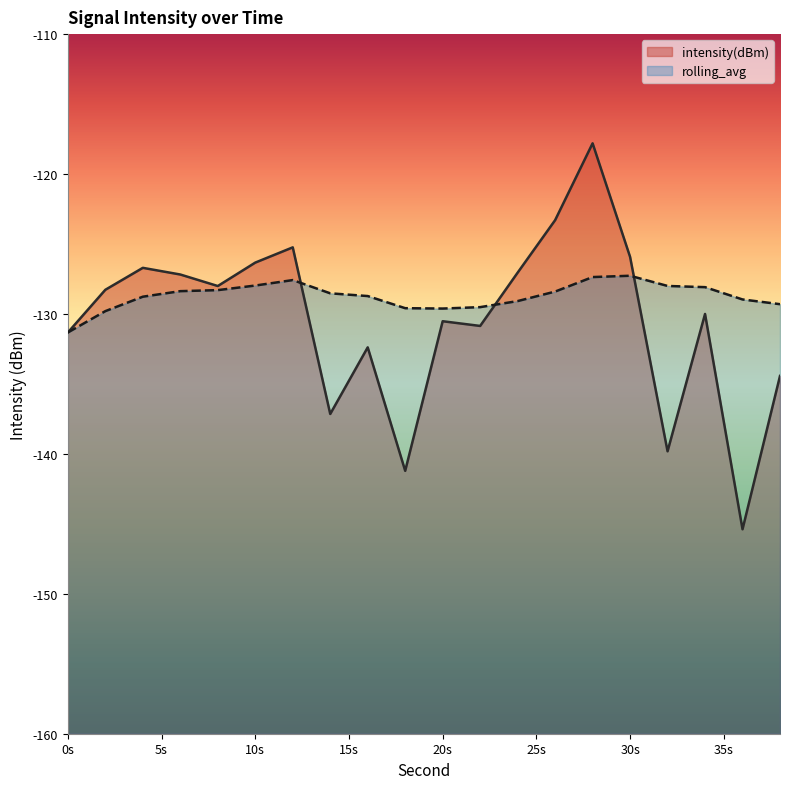

The value of rolling_avg at 10s is -128.0. True or false?

True